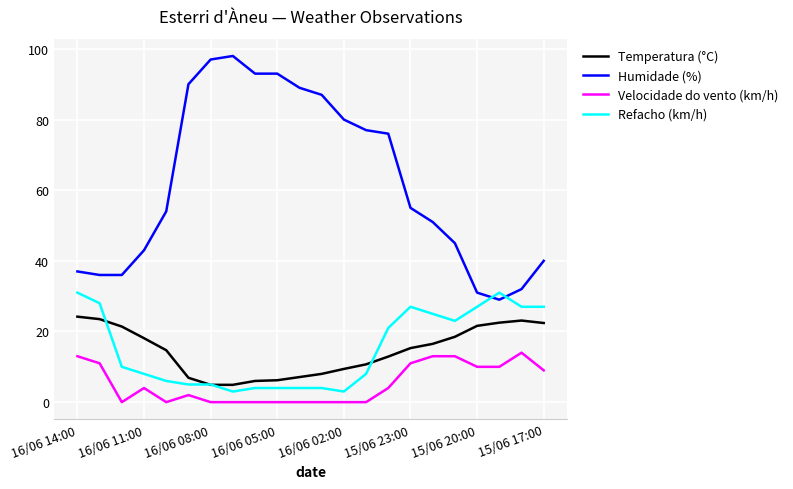

What is the sum of all Humidade (%) values?

1369.0